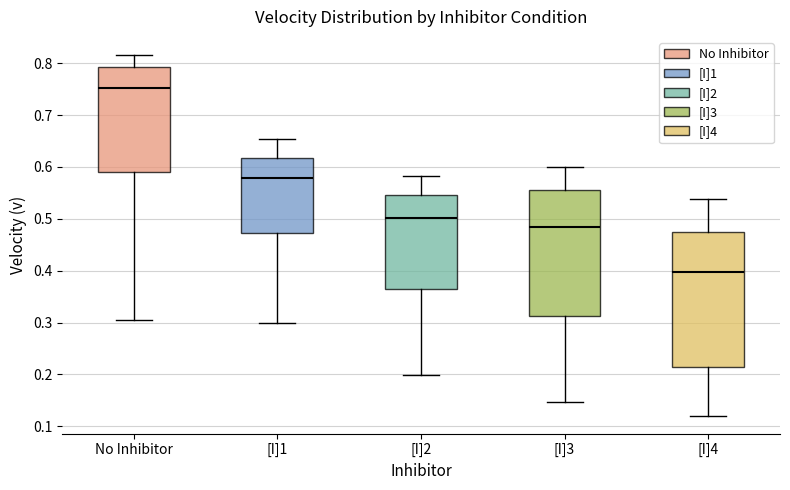

Reading left to right, read every box against the y-axis: the position of its median line, the range the box covers, and the ends of its whiskers. The values are not printed on the chart, so give them approximately, as read against the axis.

No Inhibitor: median 0.75, box 0.59 to 0.79, whiskers 0.30 to 0.82
[I]1: median 0.58, box 0.47 to 0.62, whiskers 0.30 to 0.65
[I]2: median 0.50, box 0.36 to 0.55, whiskers 0.20 to 0.58
[I]3: median 0.48, box 0.31 to 0.56, whiskers 0.15 to 0.60
[I]4: median 0.40, box 0.21 to 0.48, whiskers 0.12 to 0.54